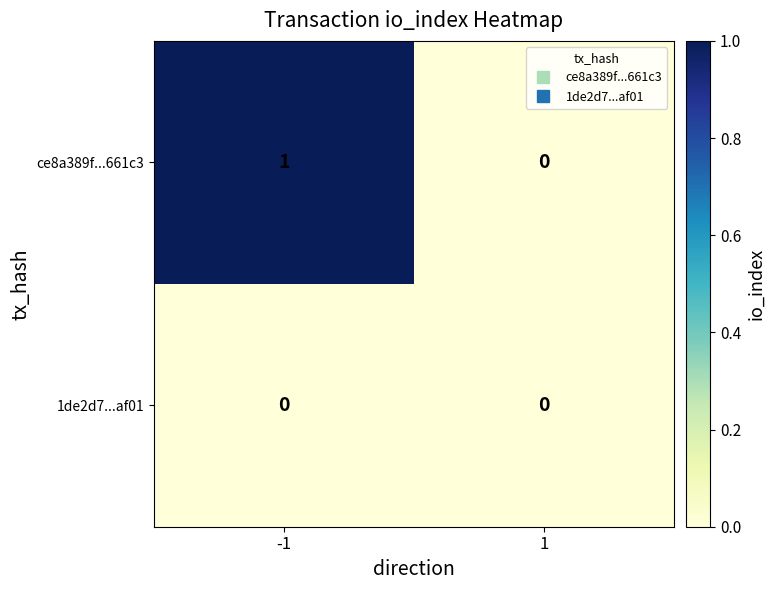

Which series has the largest range (max minus min)?

ce8a389f...661c3